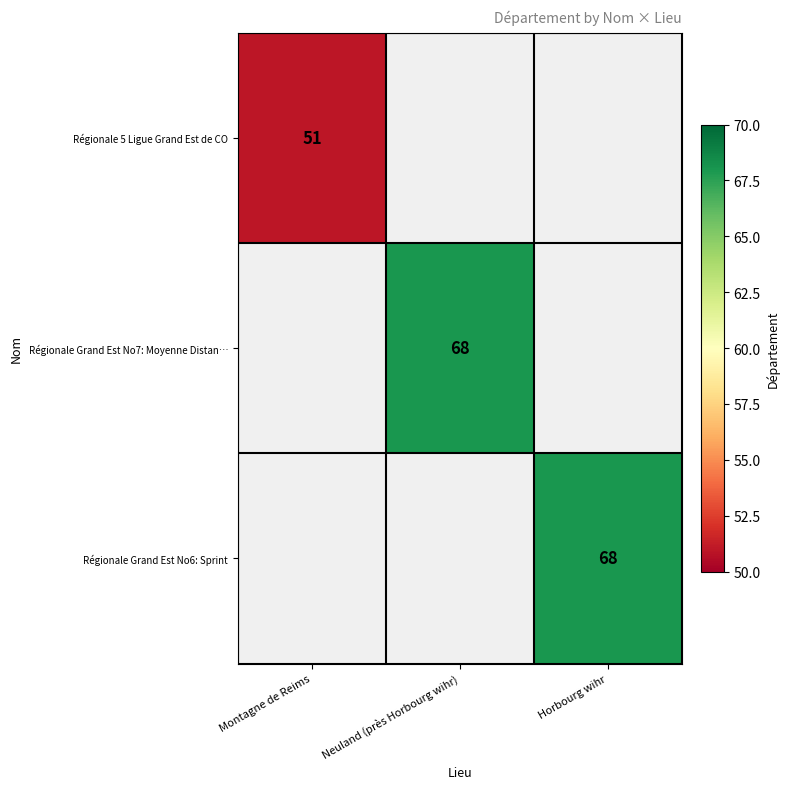

True or false: Régionale Grand Est No7: Moyenne Distan… has a value of 39 at Neuland (près Horbourg wihr).

False